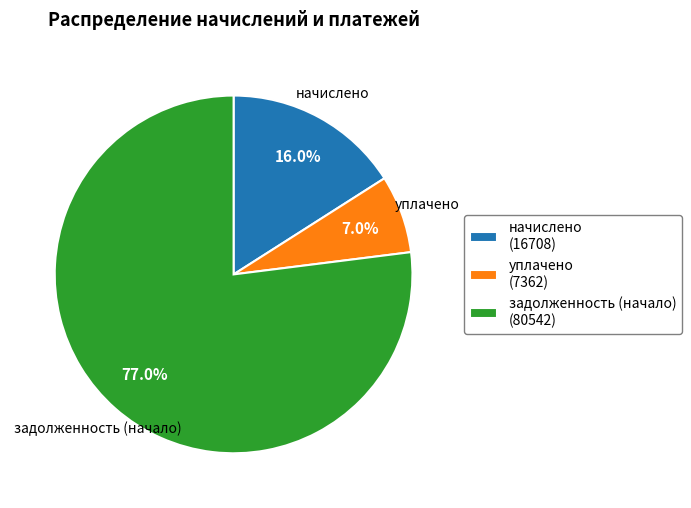

Rank the categories by value from highest to lowest.

задолженность (начало), начислено, уплачено